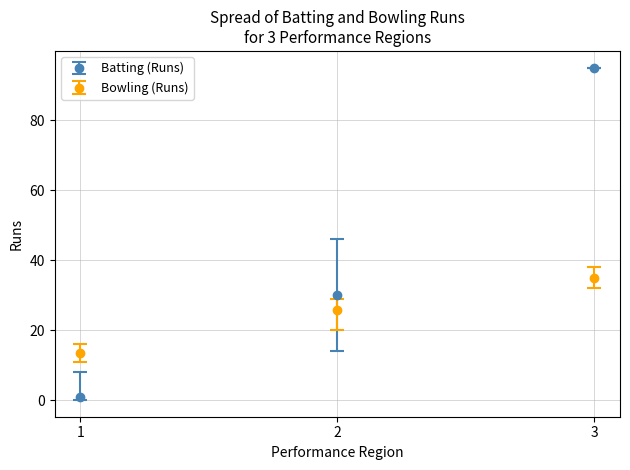

At which category is the sum across all series the highest?

3